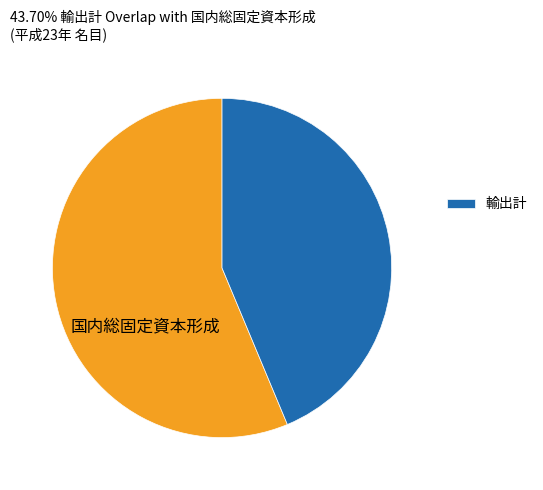

Is there a majority slice in this chart?

Yes